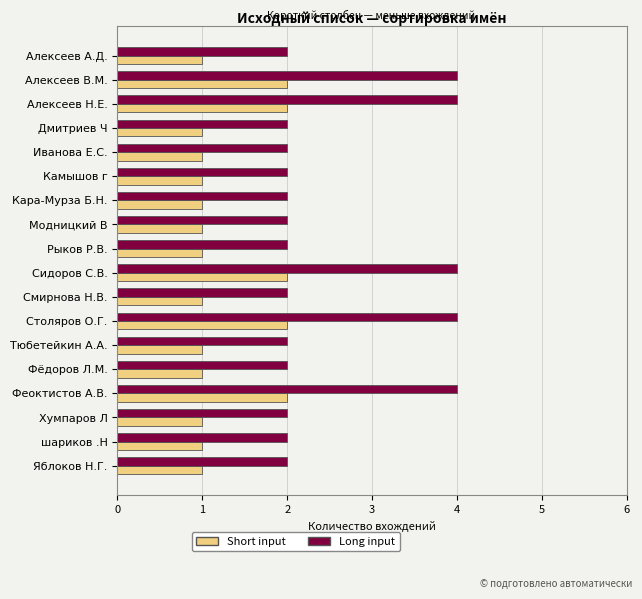

What is the total value across all series at Хумпаров Л?

3